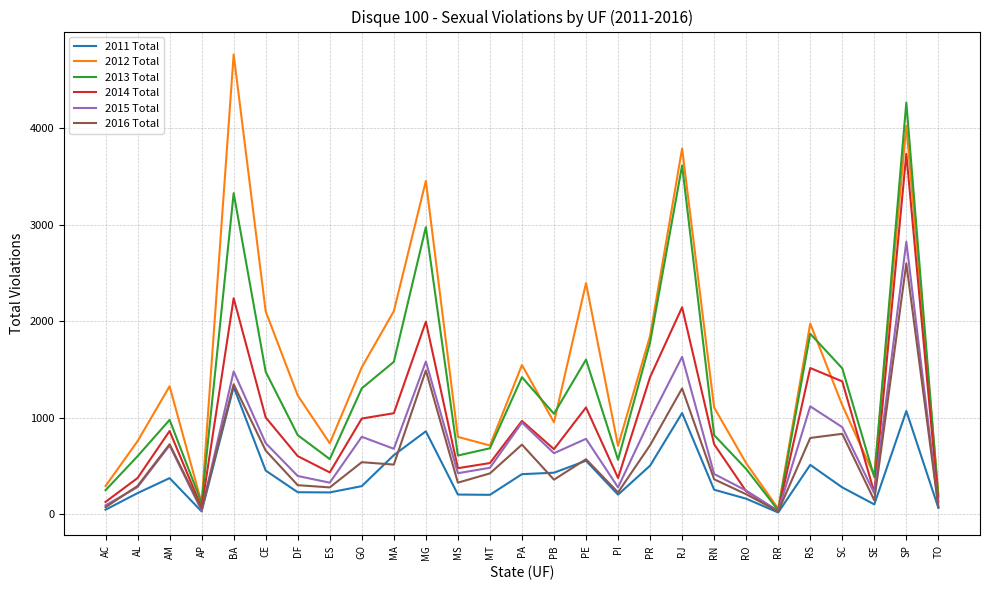

List the series in order of their peak value, lowest first.

2011 Total, 2016 Total, 2015 Total, 2014 Total, 2013 Total, 2012 Total